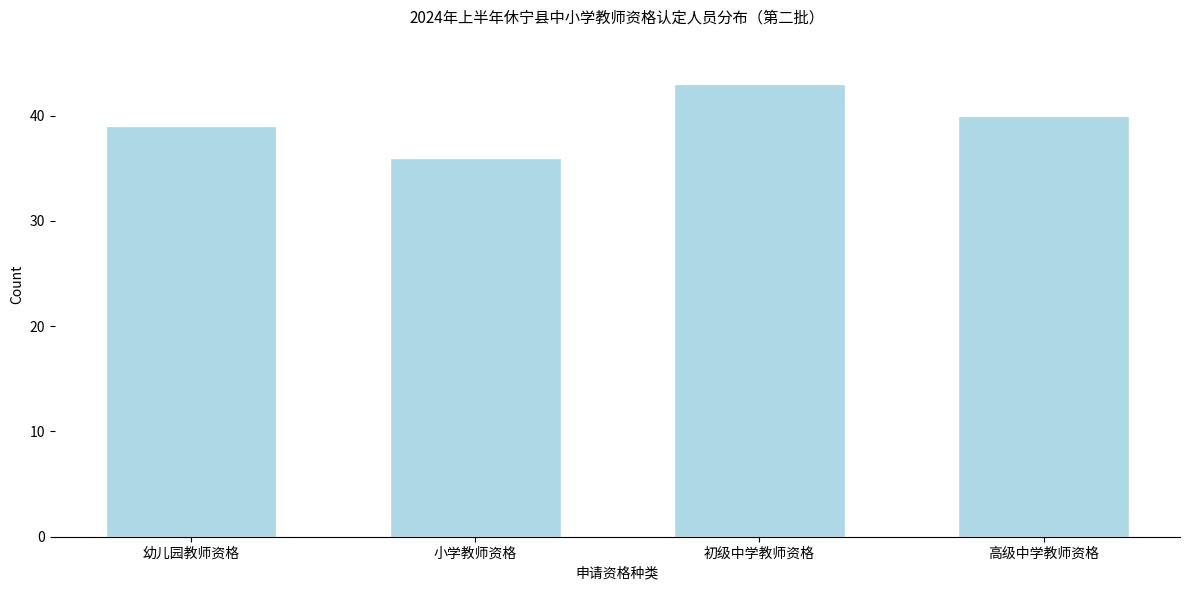

Reading left to right, extract all data points from this chart.

幼儿园教师资格=39	小学教师资格=36	初级中学教师资格=43	高级中学教师资格=40